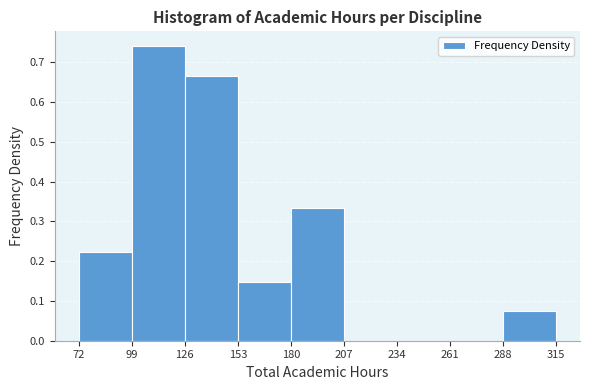

Reading left to right, transcribe this chart: for each bar, give the range it covers on the x-axis and its height. The values are not printed on the chart, so give them approximately, as read against the axis.

72 to 99: 0.22
99 to 126: 0.74
126 to 153: 0.67
153 to 180: 0.15
180 to 207: 0.33
207 to 234: 0
234 to 261: 0
261 to 288: 0
288 to 315: 0.07